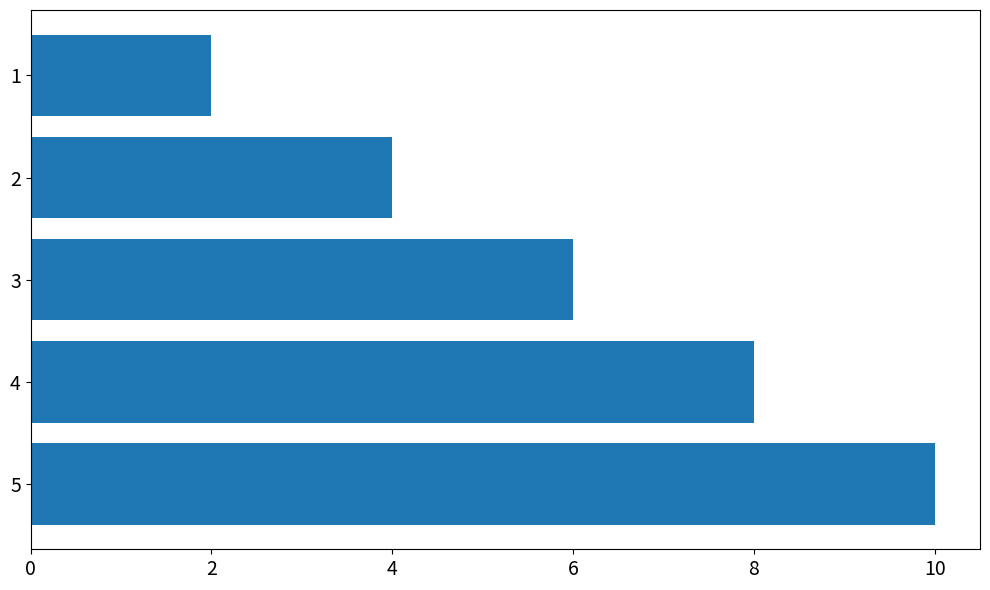

Reading top to bottom, transcribe all the data shown in this chart.

1=2	2=4	3=6	4=8	5=10